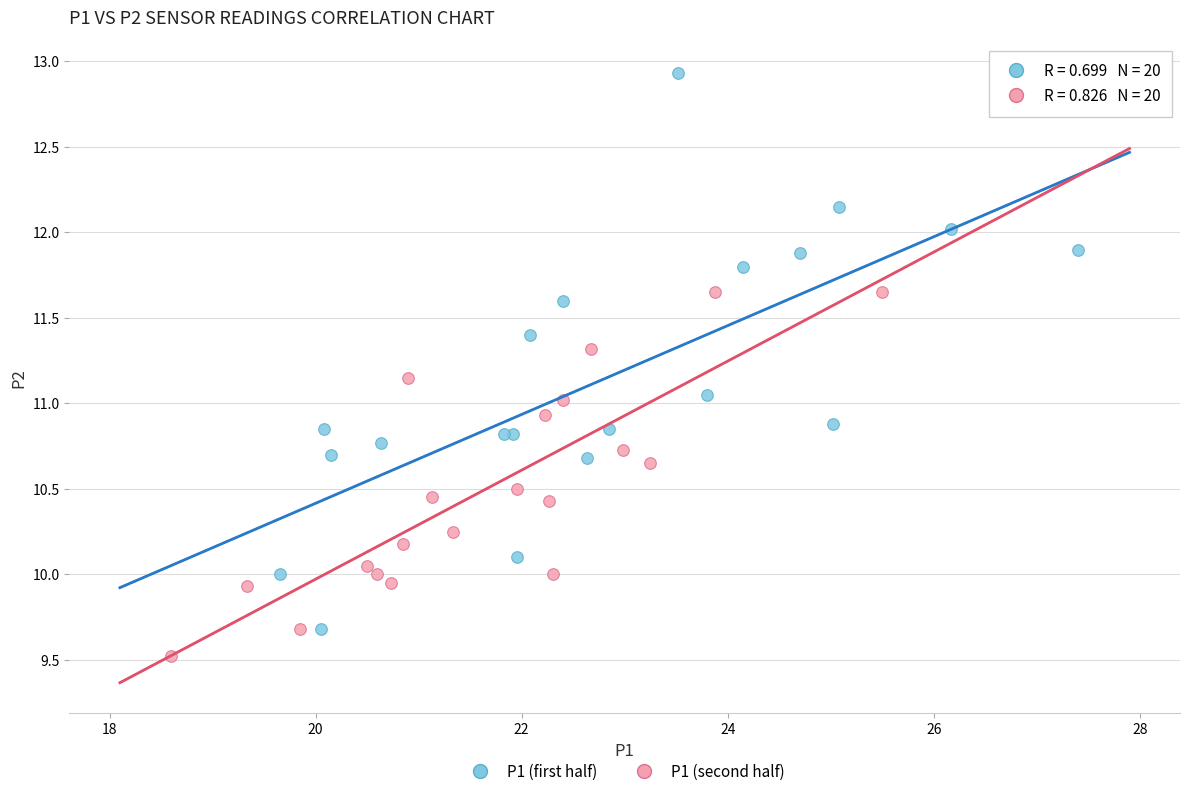

Which series contains the lowest Y value?

P1 (second half)